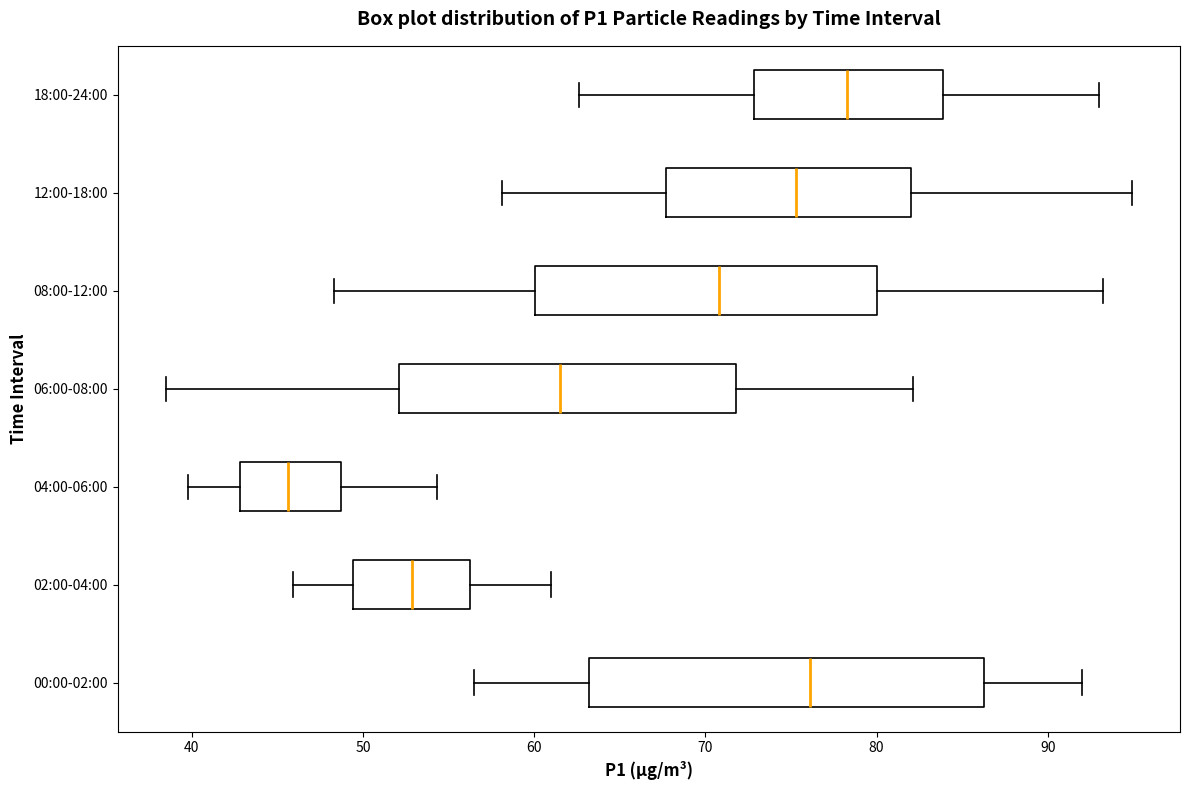

Where does the median line of the box for 12:00-18:00 sit on the x-axis? The values are not printed on the chart, so give them approximately, as read against the axis.

75